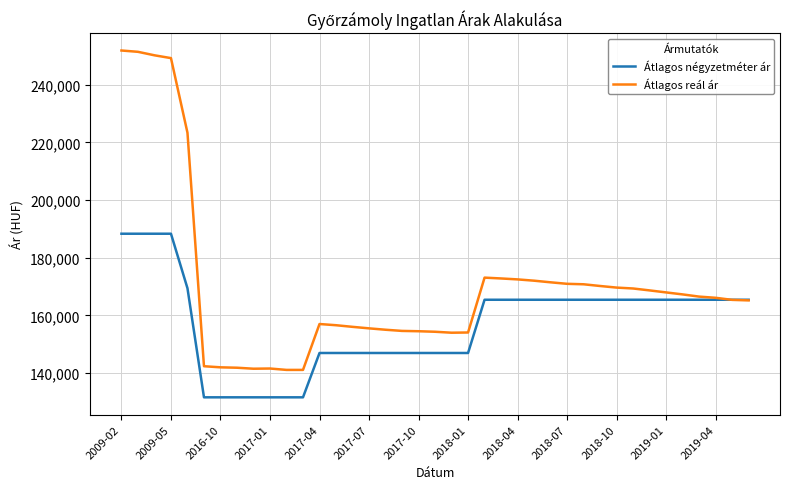

List the series in order of their overall mean, highest first.

Átlagos reál ár, Átlagos négyzetméter ár